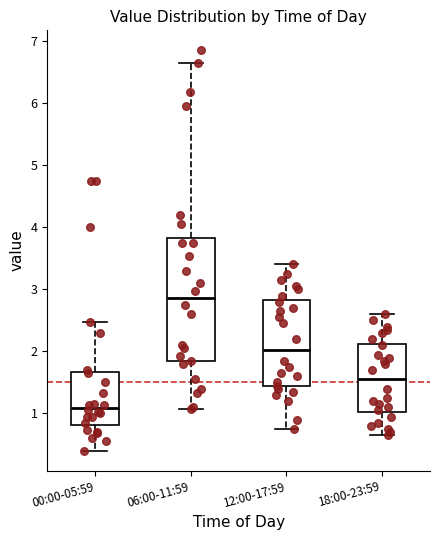

Reading left to right, transcribe this box plot: for each box, give where its median line is, the range the box spans, and where its two whiskers end, as read against the y-axis. The values are not printed on the chart, so give them approximately, as read against the axis.

00:00-05:59: median 1.1, box 0.8 to 1.7, whiskers 0.4 to 2.5
06:00-11:59: median 2.9, box 1.8 to 3.8, whiskers 1.1 to 6.7
12:00-17:59: median 2.0, box 1.4 to 2.8, whiskers 0.8 to 3.4
18:00-23:59: median 1.6, box 1.0 to 2.1, whiskers 0.7 to 2.6